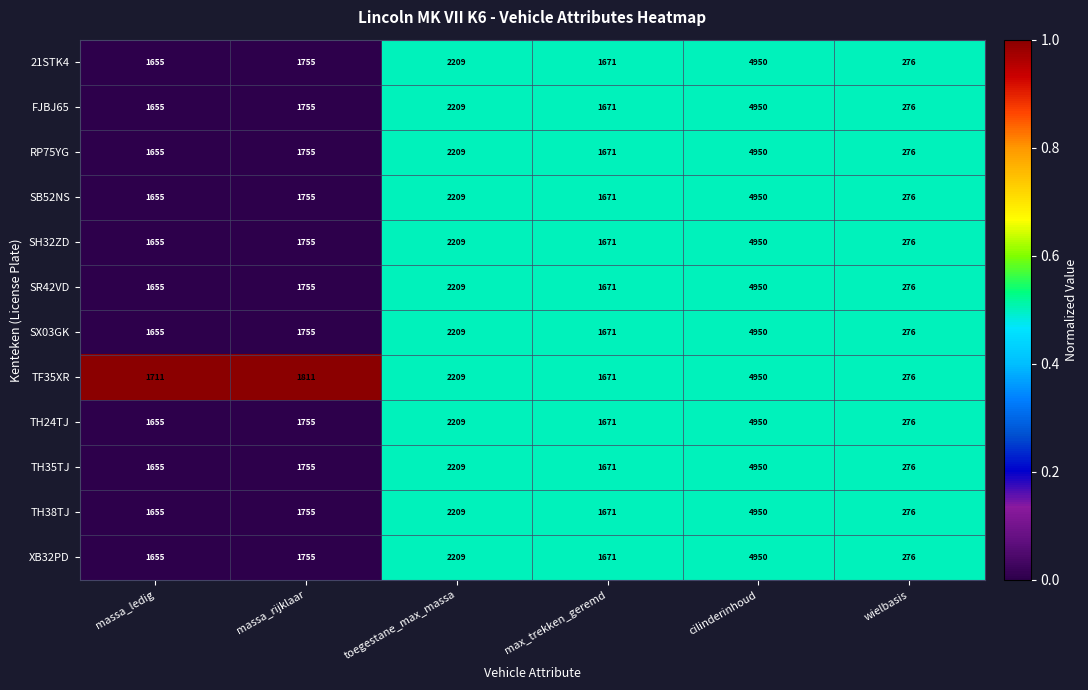

List the labels in order of TH35TJ value, smallest first.

wielbasis, massa_ledig, max_trekken_geremd, massa_rijklaar, toegestane_max_massa, cilinderinhoud